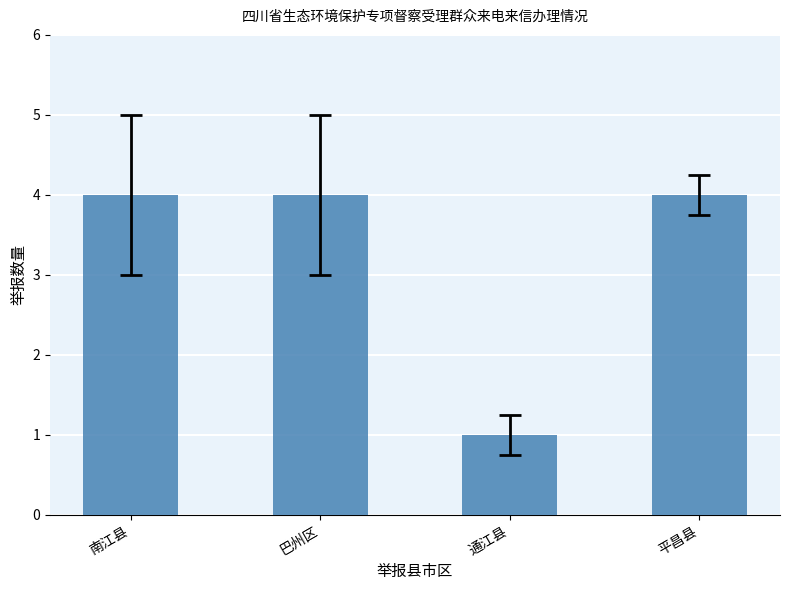

How many distinct data groups are displayed?

1